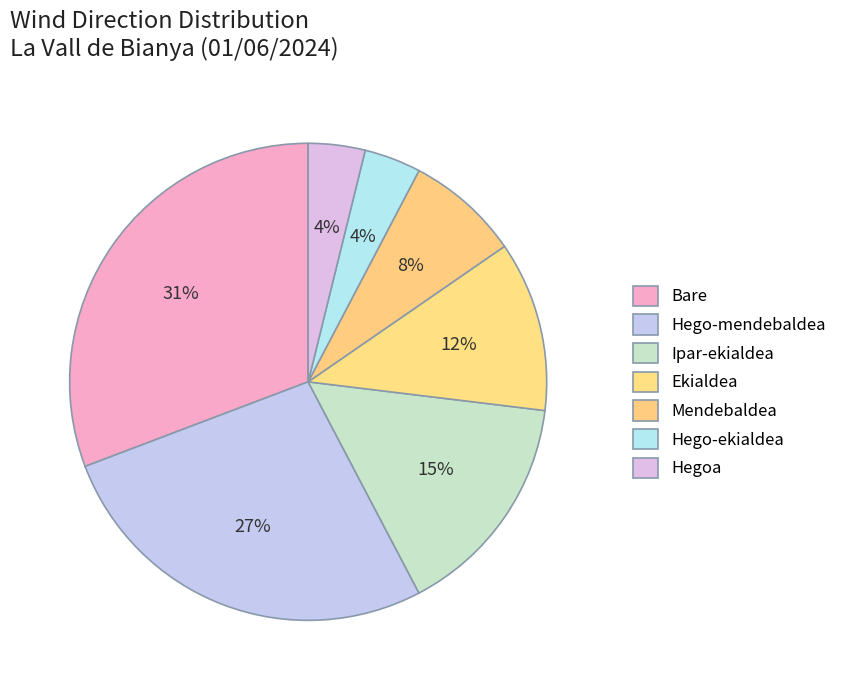

Count the number of slices in the pie.

7